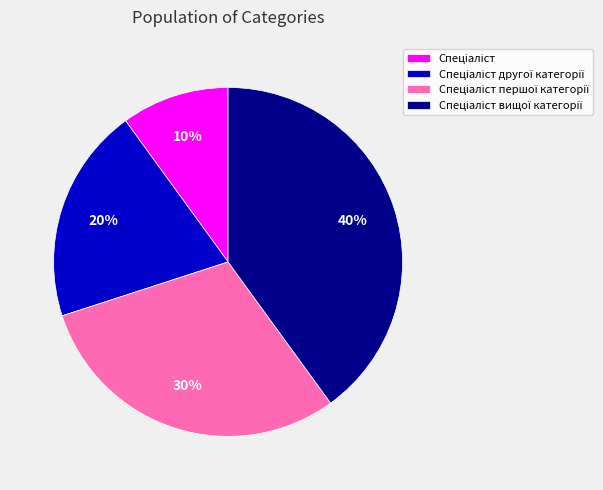

Is there any slice that represents more than half of the pie?

No